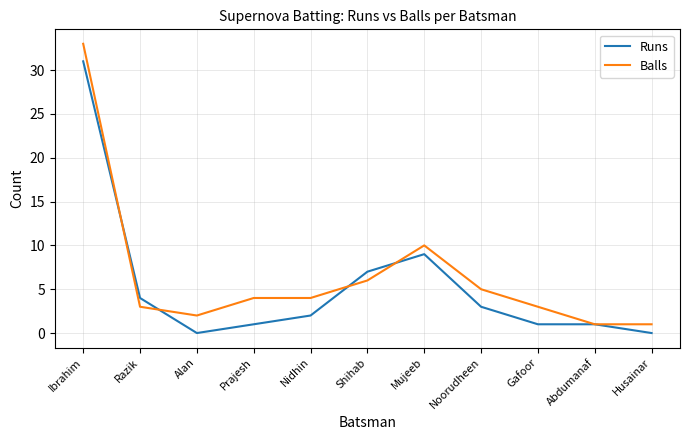

What position from the right is Shihab?

6